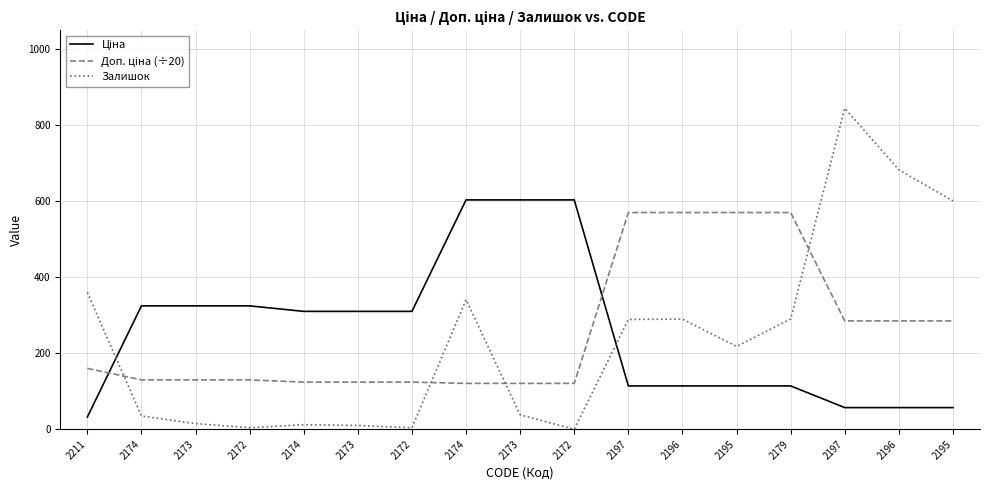

How many interior local peaks does the Залишок series have?

4